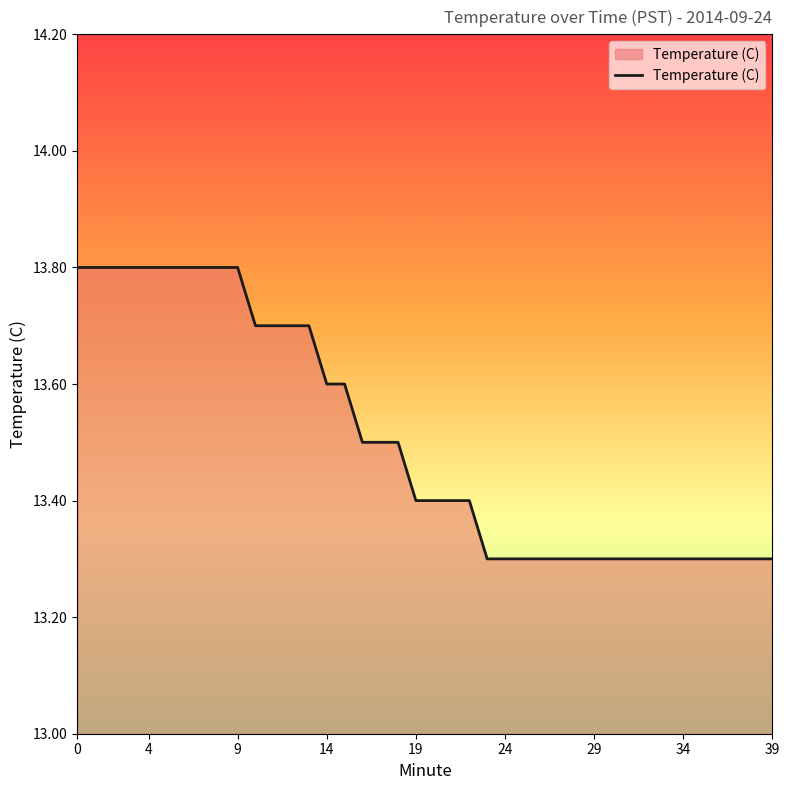

What is the difference between the second highest and second lowest values?

0.5